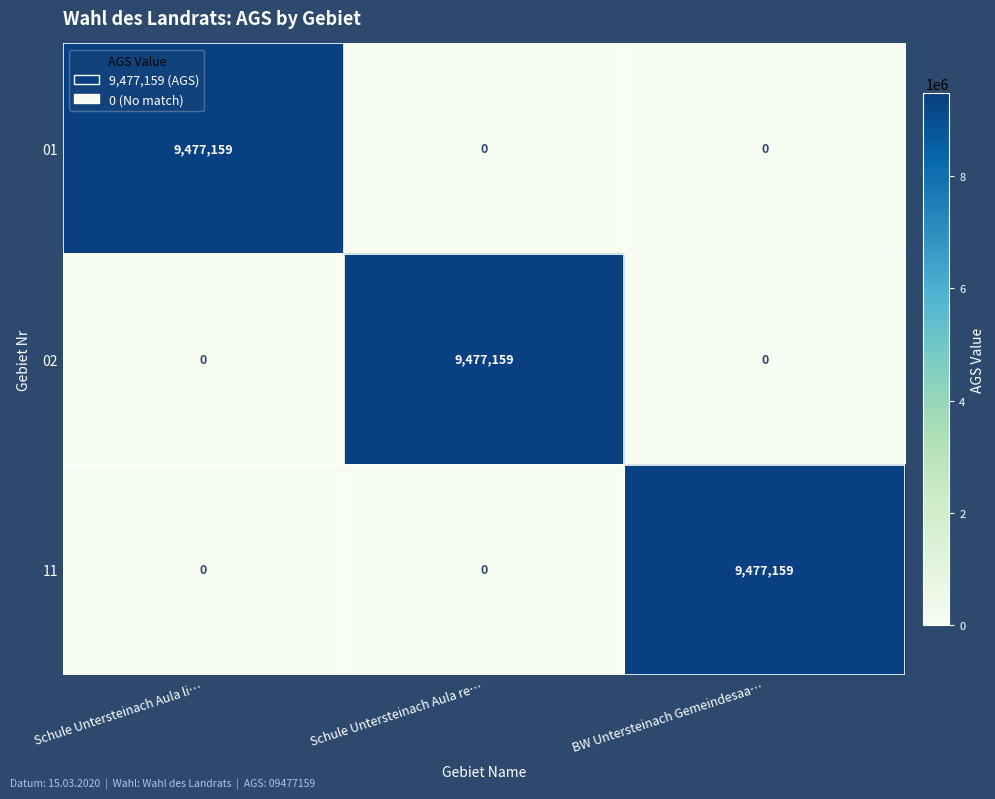

What is the difference between the maximum and minimum values in the 02 series?

9477159